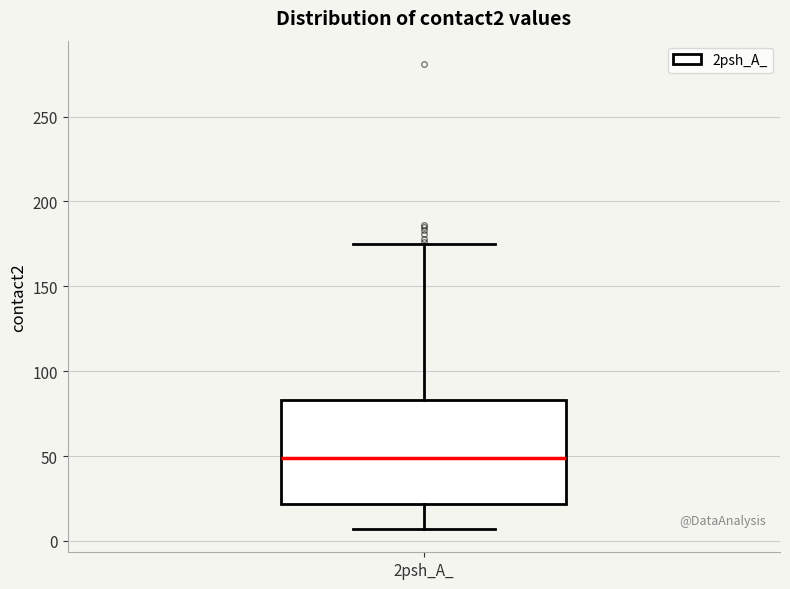

Read this box plot against the y-axis: the position of the median line, the range covered by the box, and the ends of both whiskers. The values are not printed on the chart, so give them approximately, as read against the axis.

median 50, box 20 to 85, whiskers 5 to 175